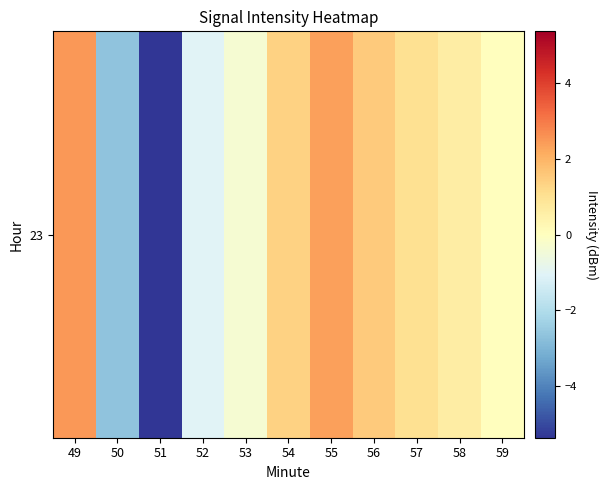

At which label does the data first exceed 0?

49